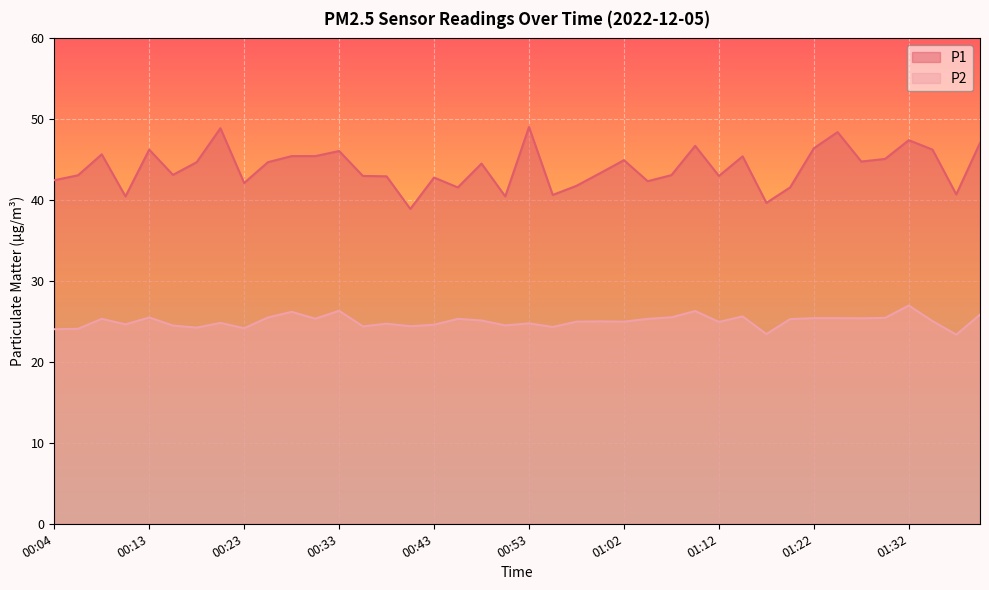

True or false: P1 and P2 intersect in this chart.

False